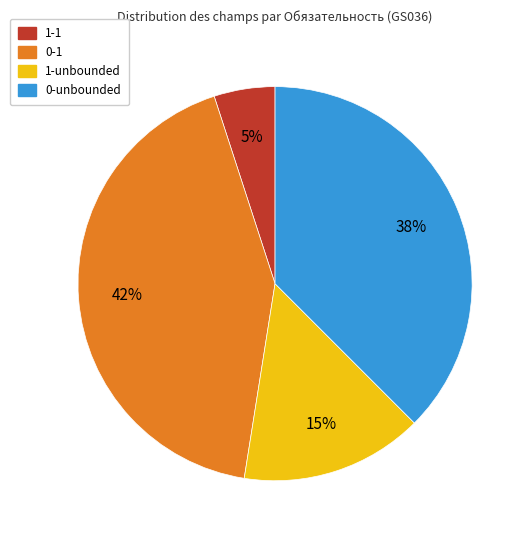

To the nearest percent, what is the average slice percentage?

25%